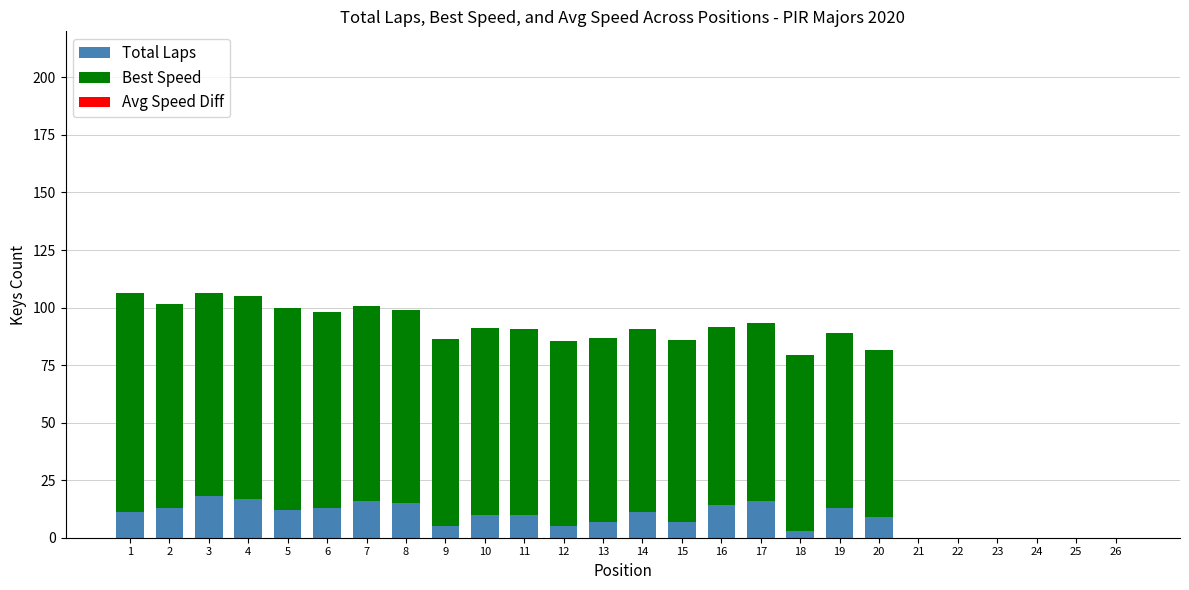

True or false: Total Laps has a value of 7.0 at 15.

True